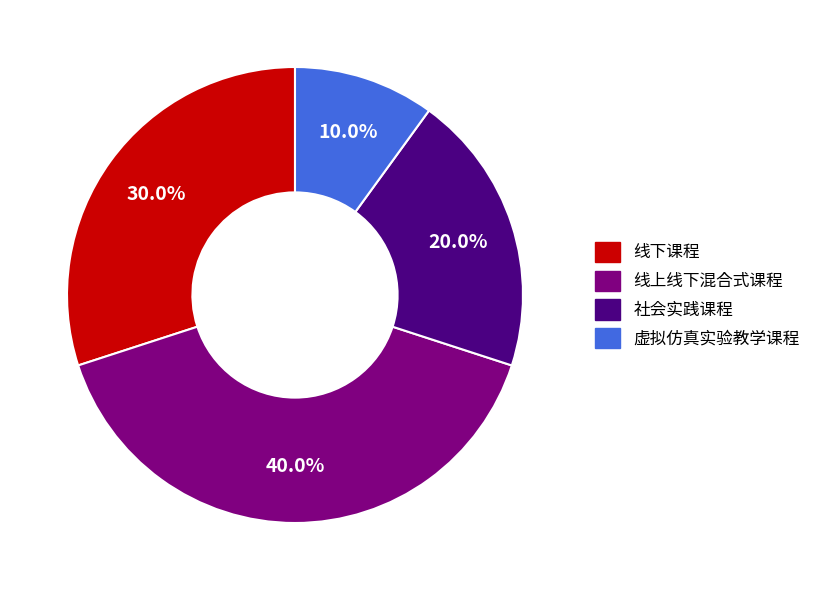

Do 社会实践课程 and 虚拟仿真实验教学课程 together represent more than half of the pie?

No